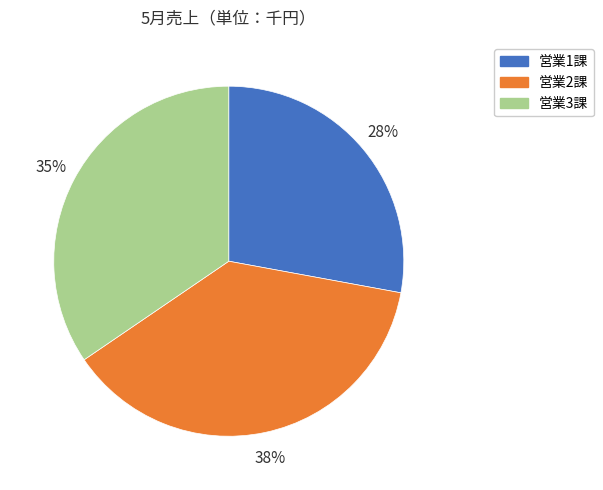

Is there a majority slice in this chart?

No